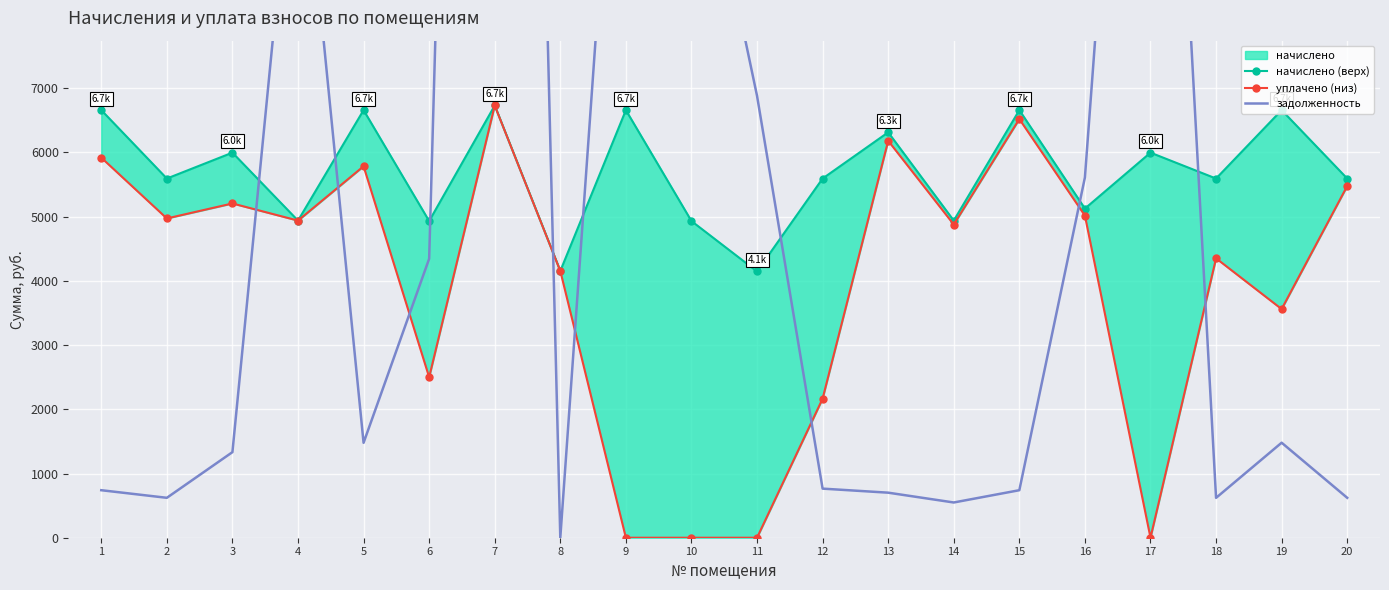

How many interior local valleys does the уплачено (низ) series have?

6